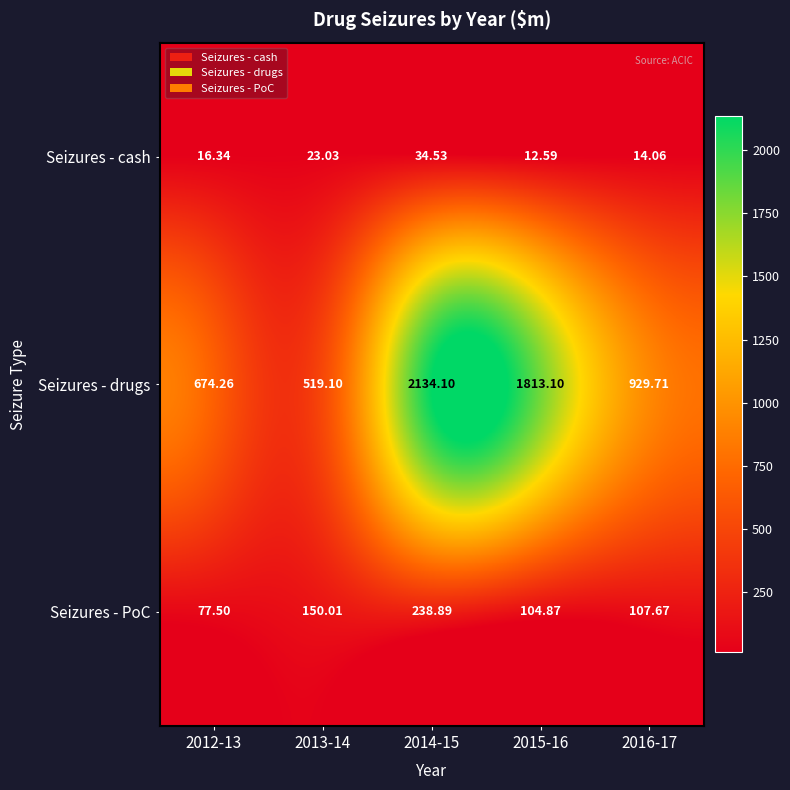

Which series changed the most between 2012-13 and 2014-15?

Seizures - drugs